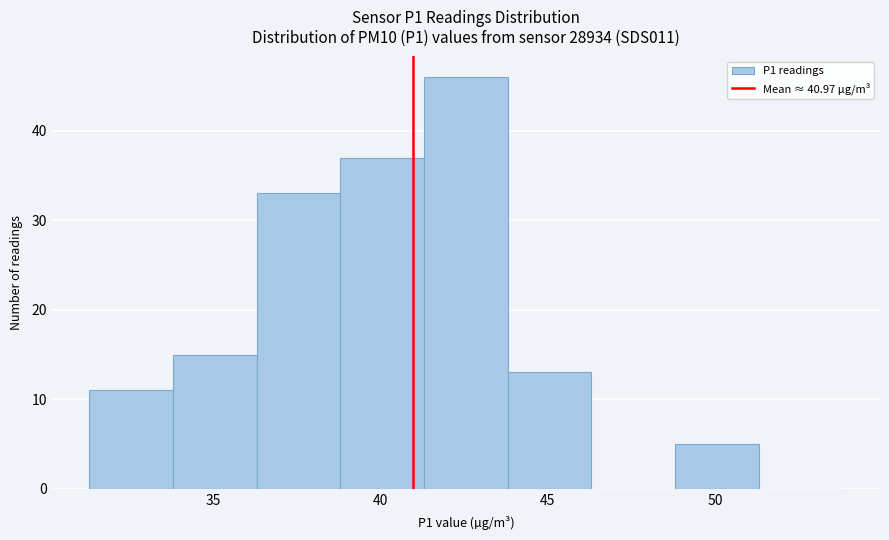

Which range on the x-axis has the tallest bar?

41.3 to 43.8